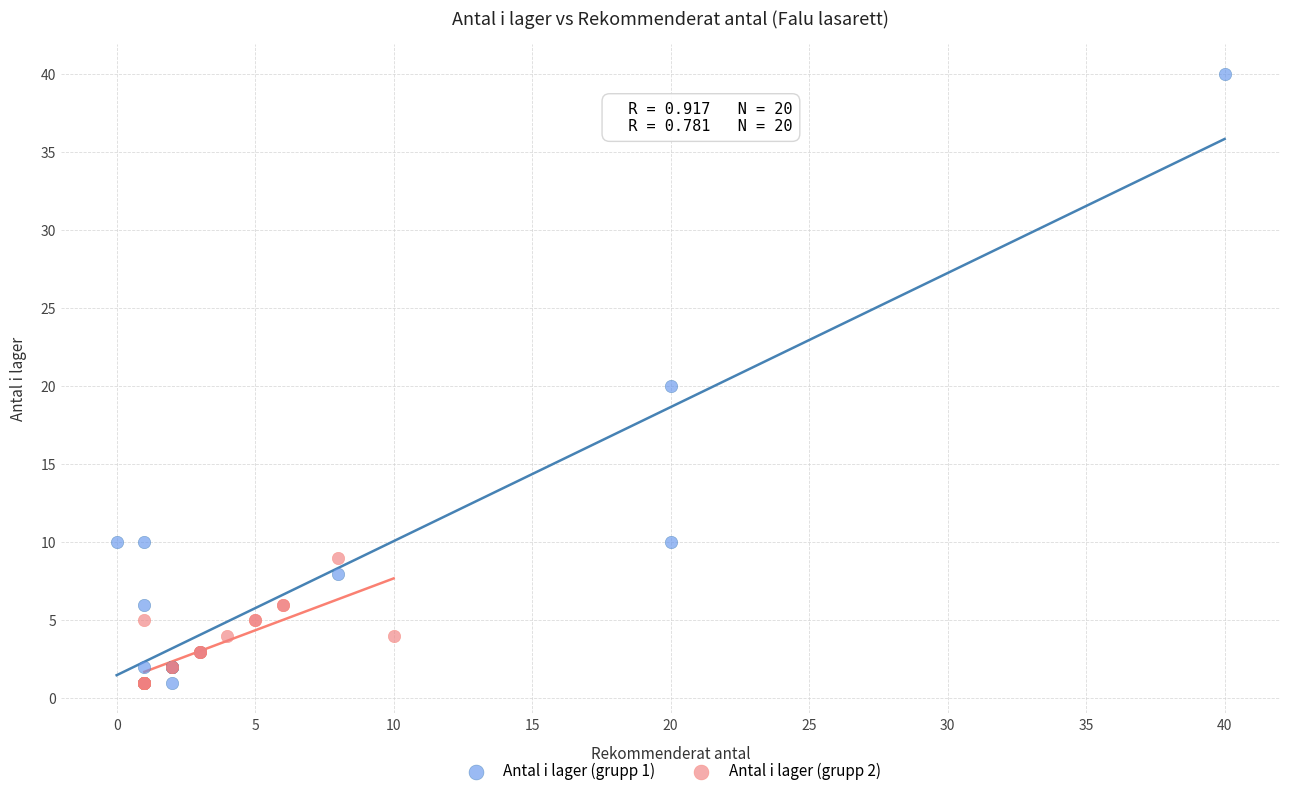

What are all the series names shown in the legend?

Antal i lager (grupp 1), Antal i lager (grupp 2)